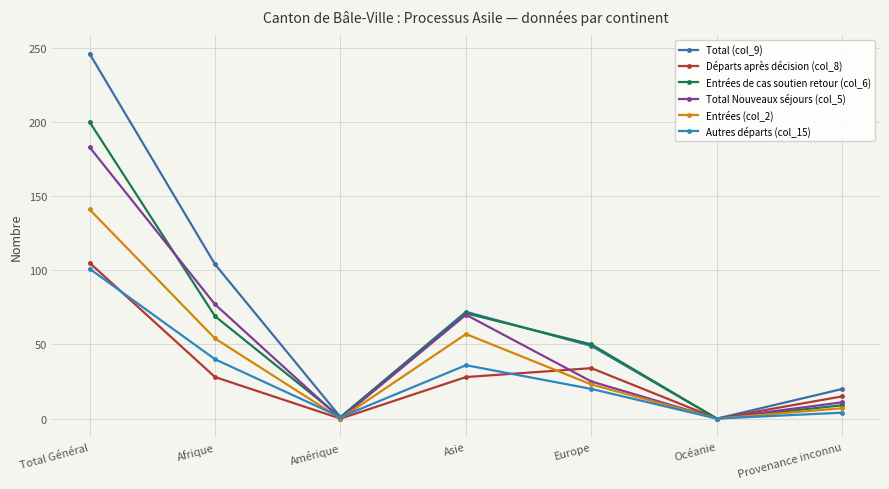

Which series has the largest total across all categories?

Total (col_9)